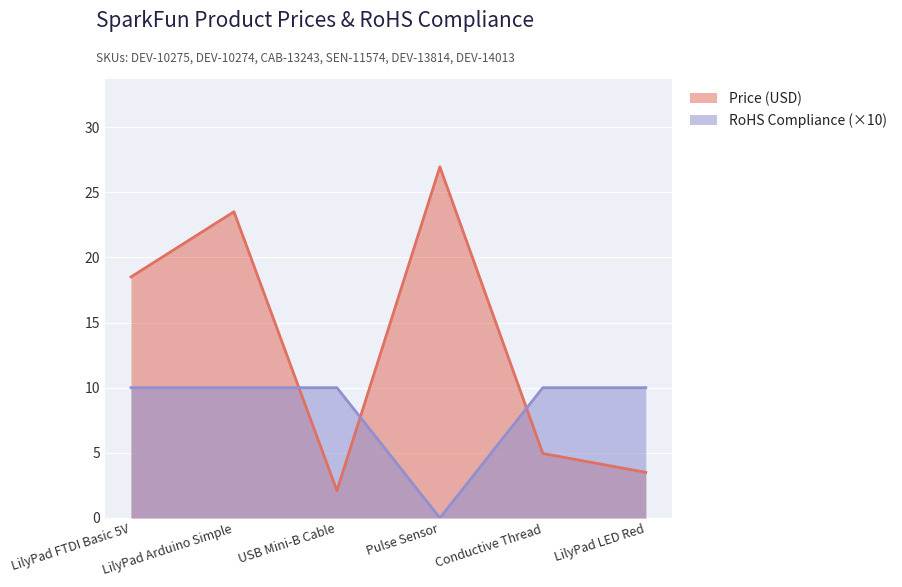

What is the value of the RoHS Compliance point at the 2nd from the left?

10.0